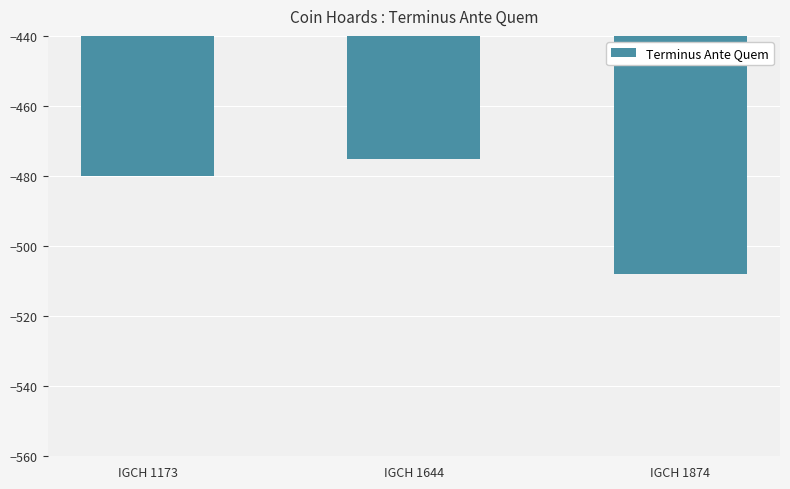

Rank the categories by value from highest to lowest.

IGCH 1644, IGCH 1173, IGCH 1874